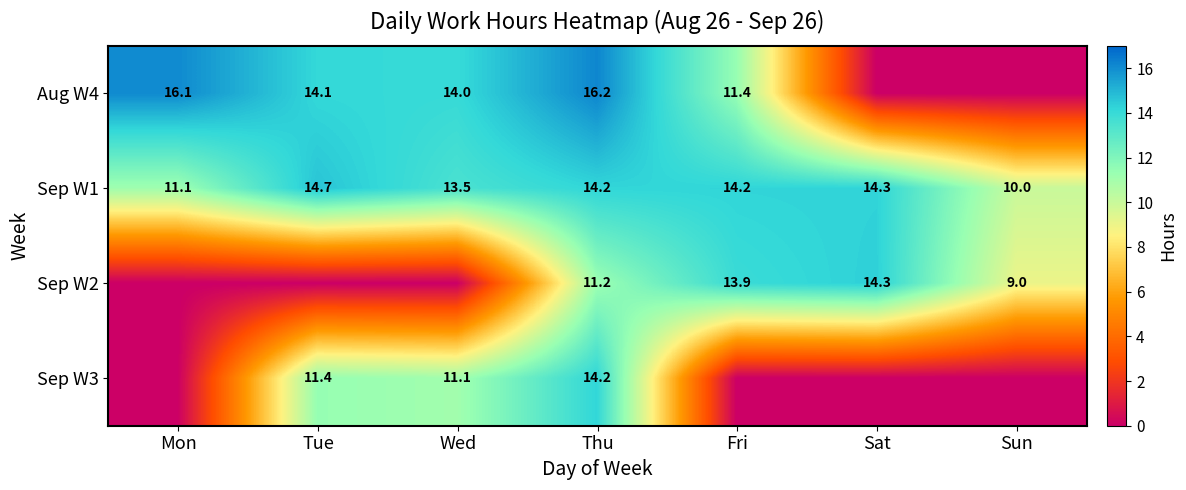

Is the value of Sep W3 at Tue greater than the value of Sep W1 at Thu?

No